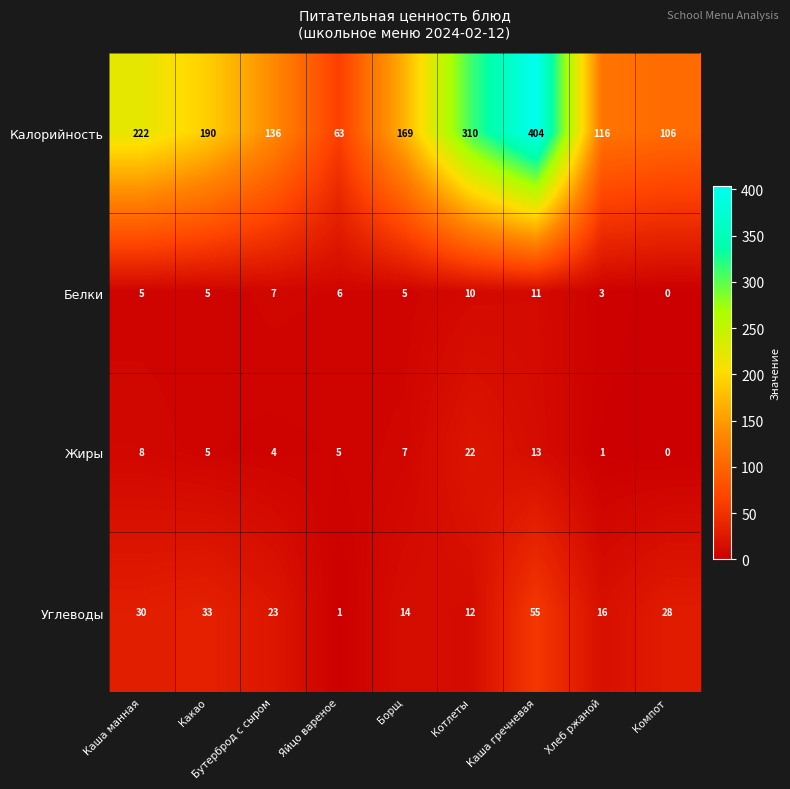

Which series has the widest spread of values?

Калорийность